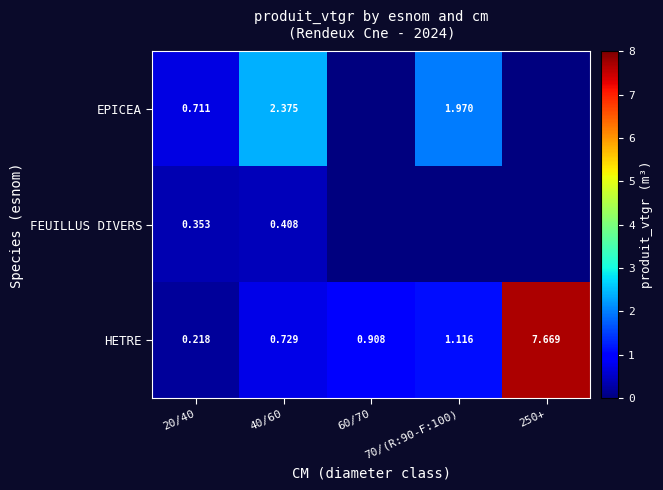

Rank the series at 40/60 from lowest to highest value.

FEUILLUS DIVERS, HETRE, EPICEA